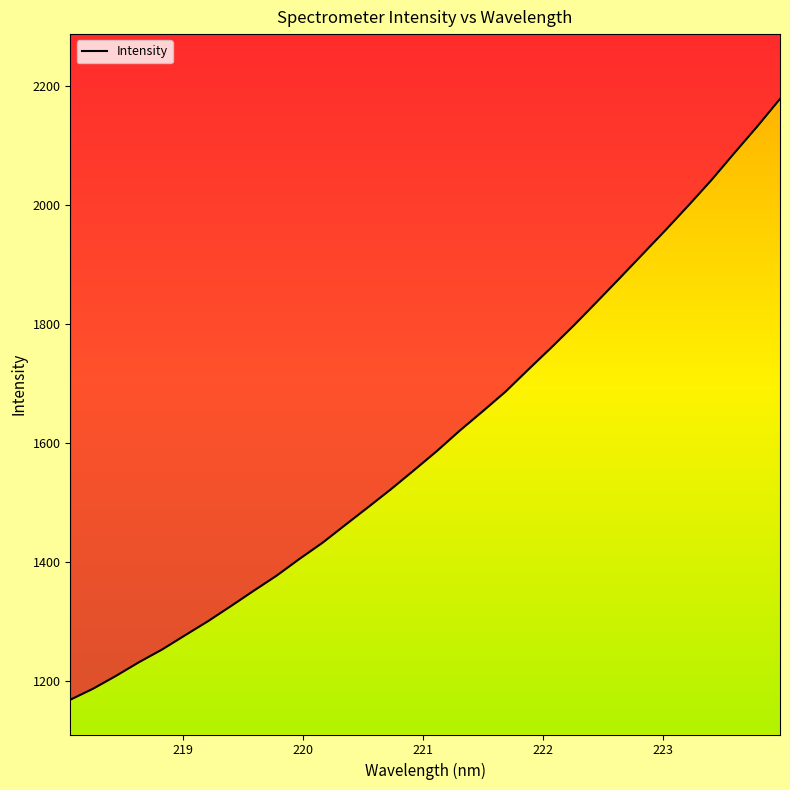

How many values are below 1586?

16